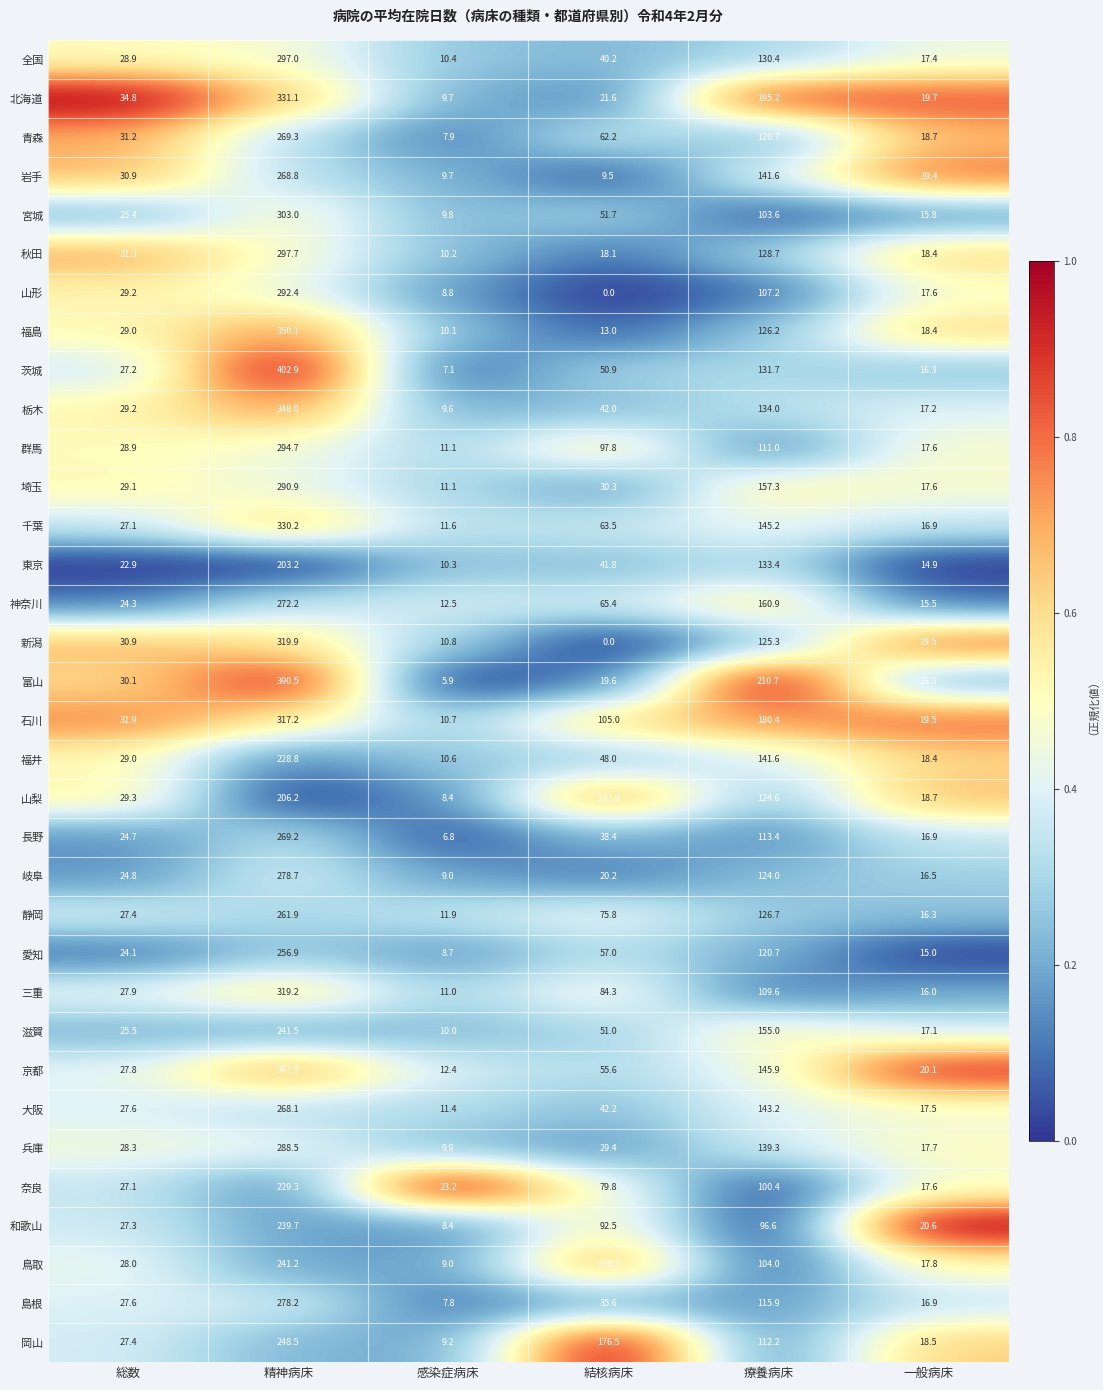

List the labels in order of 全国 value, largest first.

精神病床, 療養病床, 結核病床, 総数, 一般病床, 感染症病床